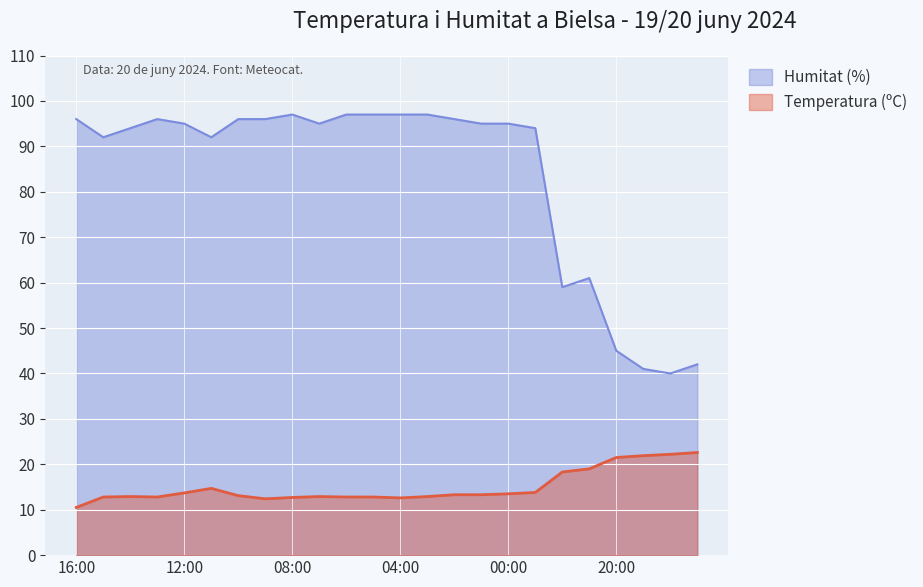

In Humitat (%), how many points are lower than both neighbors (excluding endpoints)?

5